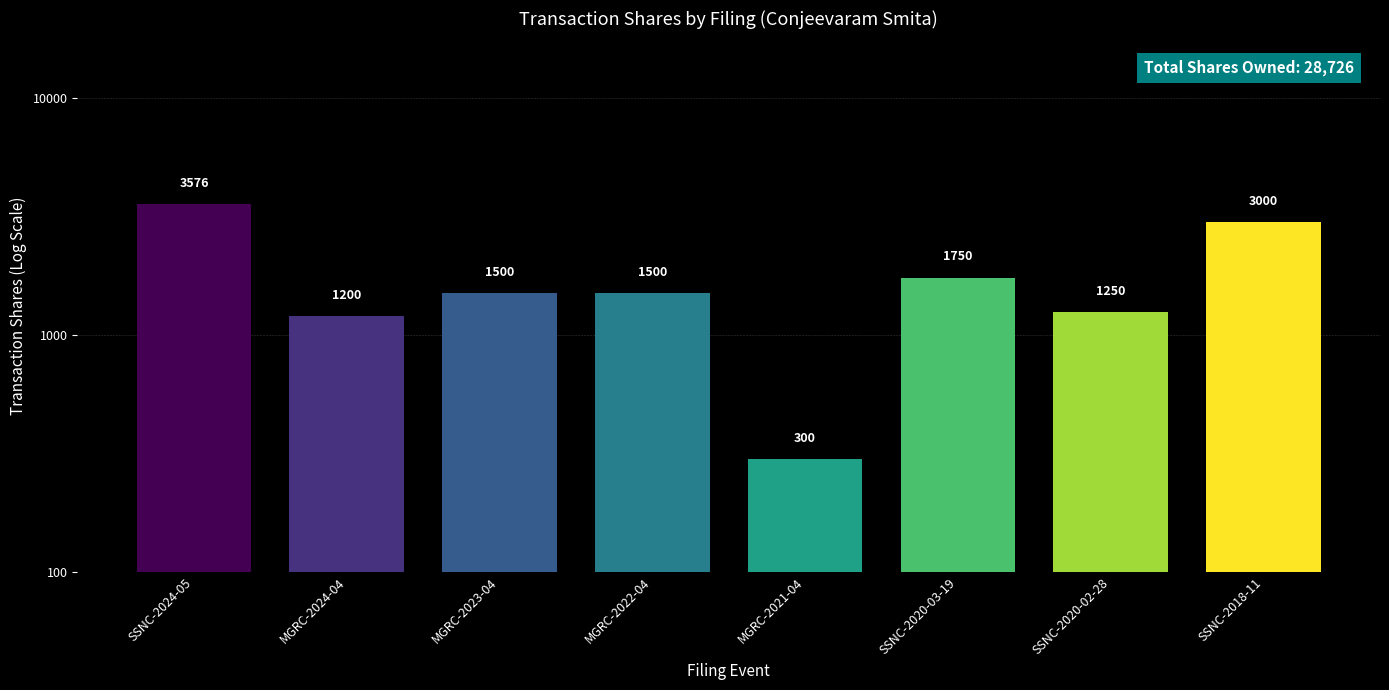

Rank the categories by value from lowest to highest.

MGRC-2021-04, MGRC-2024-04, SSNC-2020-02-28, MGRC-2023-04, MGRC-2022-04, SSNC-2020-03-19, SSNC-2018-11, SSNC-2024-05